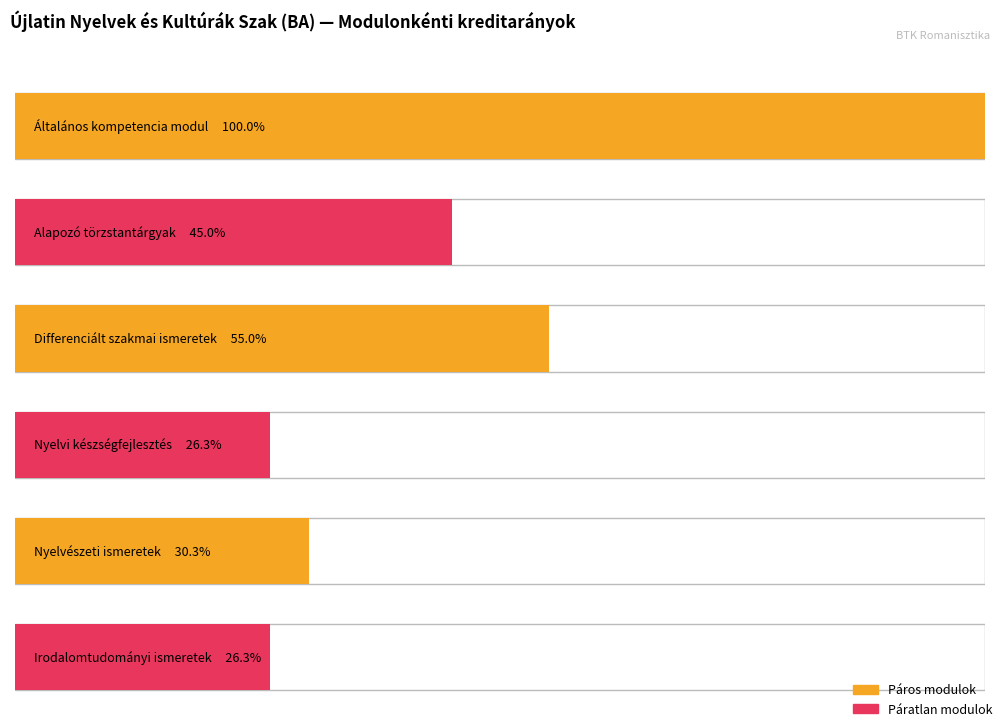

How many groups of bars are there?

6